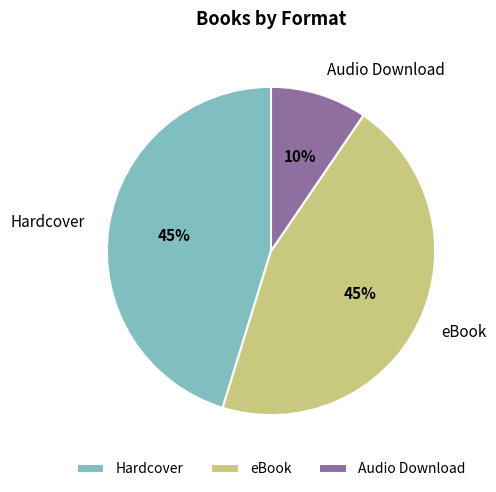

To the nearest percent, what portion does eBook represent?

45%